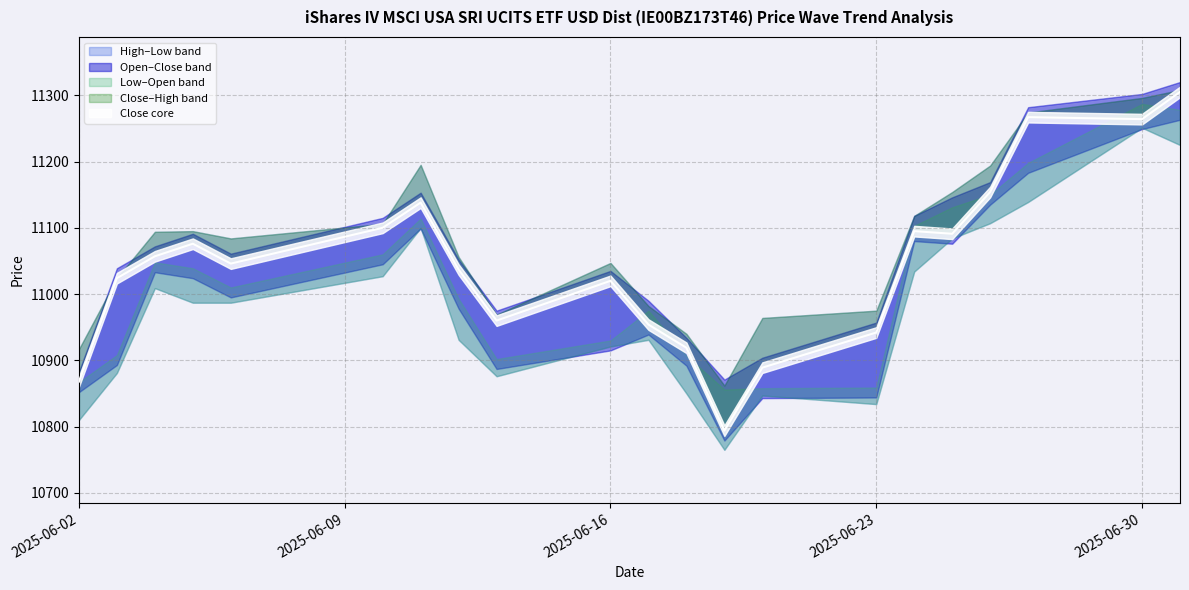

The value of Low at 19.06.2025 is 10765. True or false?

True